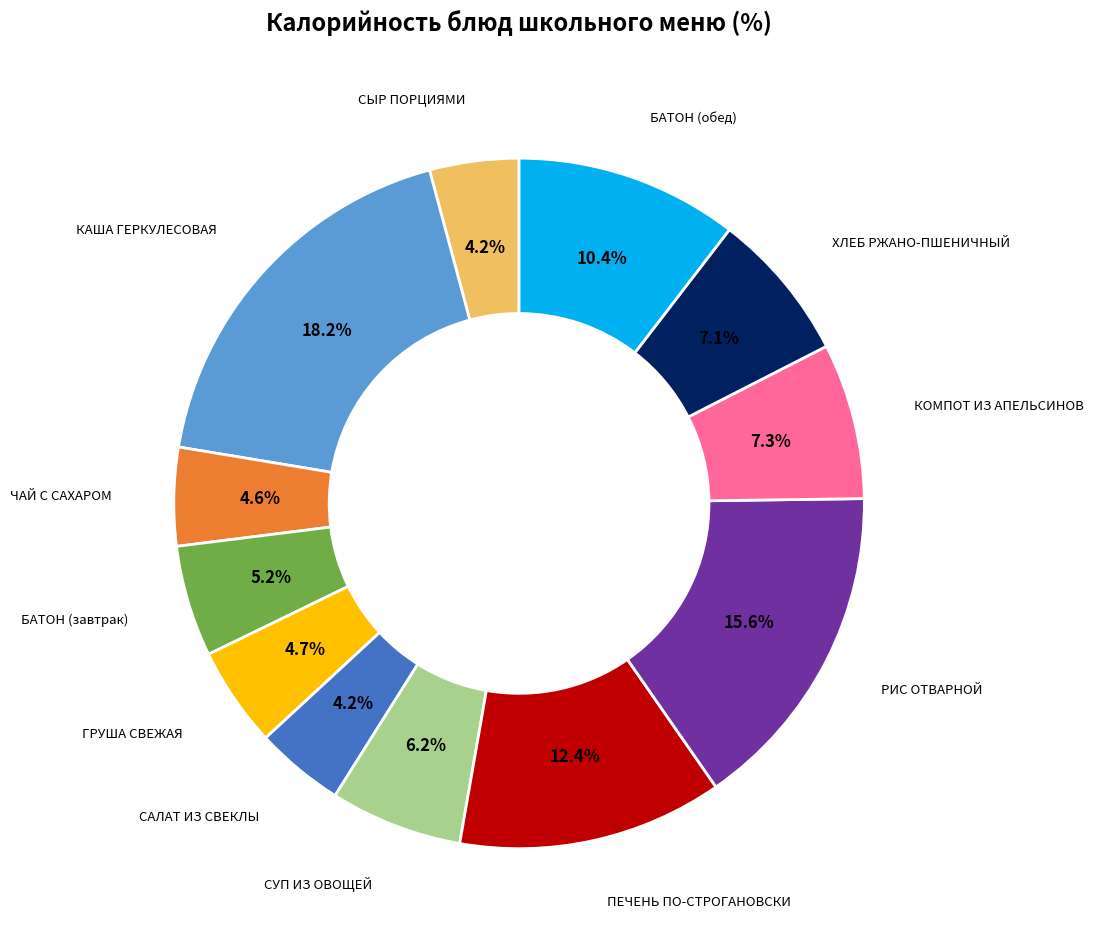

Does any single category account for the majority?

No